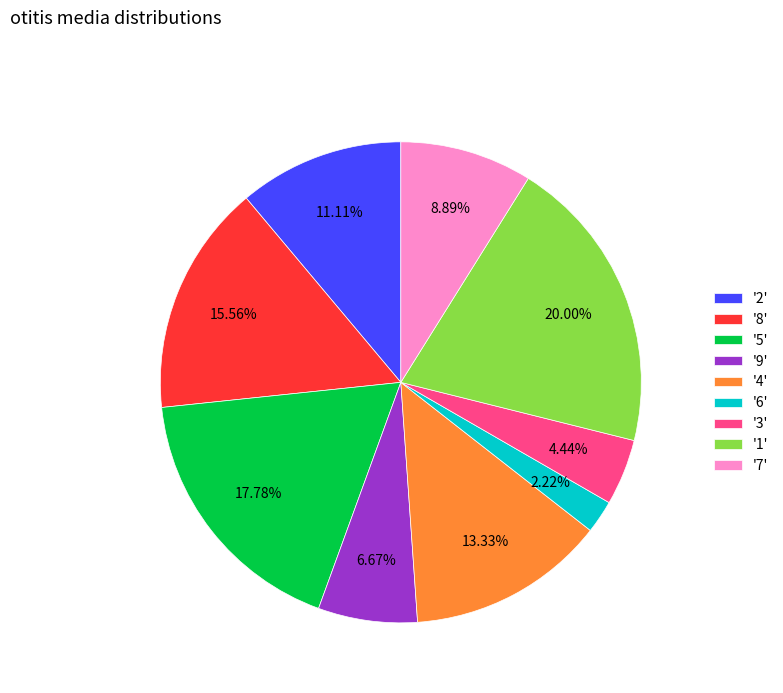

Which slice is the smallest?

'6'